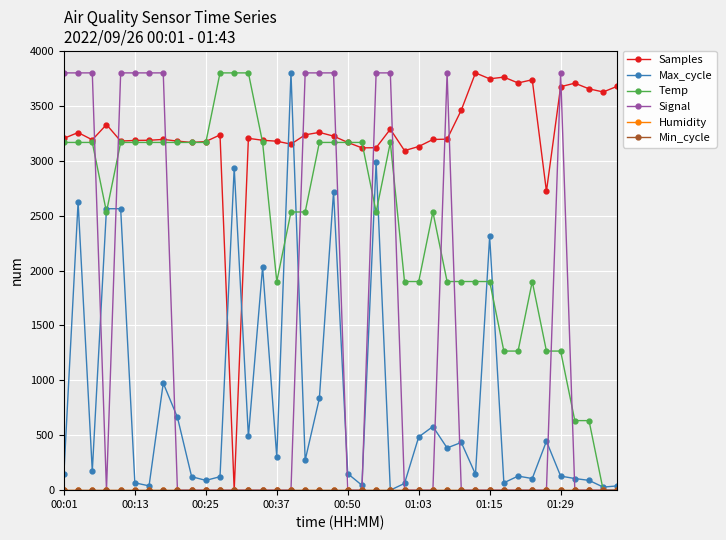

Which series has the largest total across all categories?

Samples